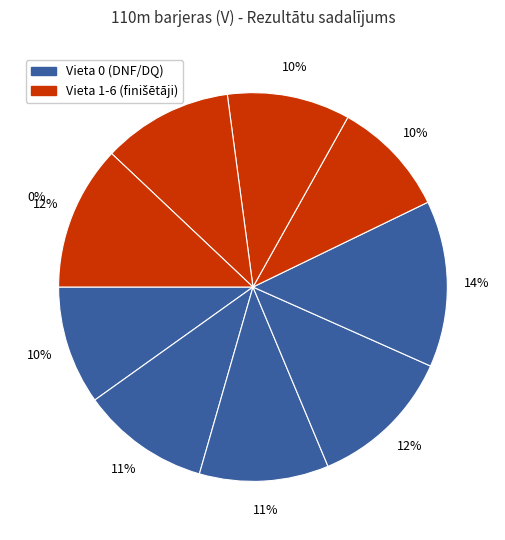

True or false: Vladislavs Semušins accounts for 1% of the total.

False